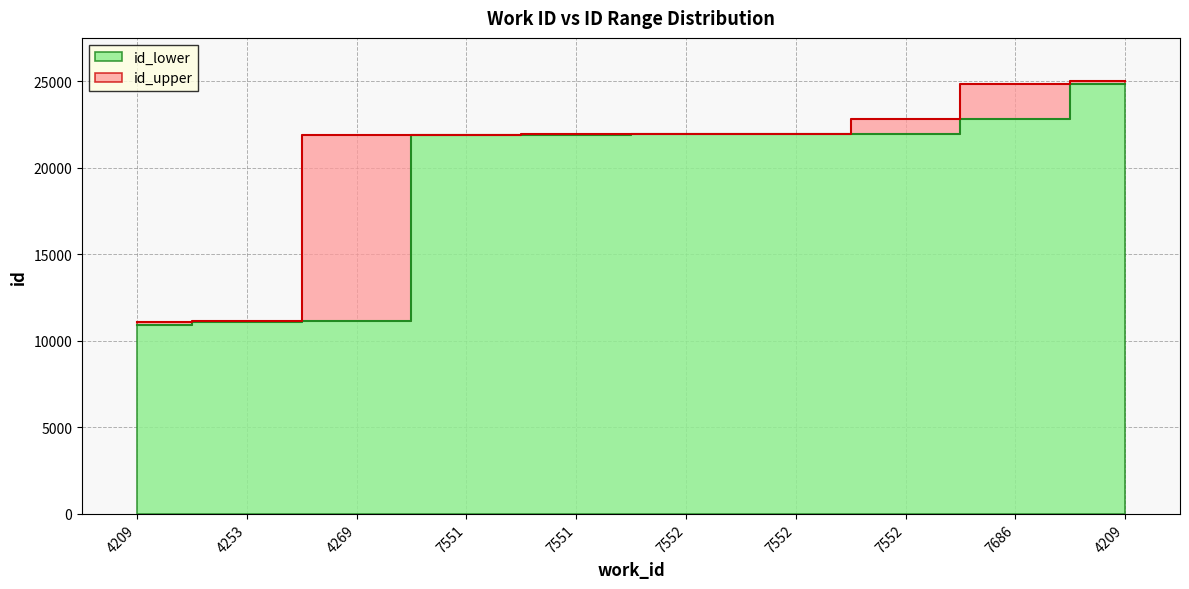

List the labels in order of id_upper value, largest first.

4209, 7686, 7552, 7552, 7552, 7551, 7551, 4269, 4253, 4209